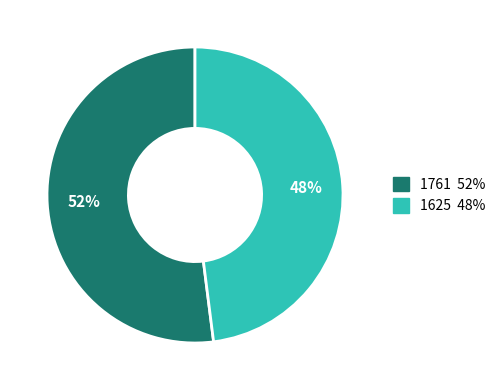

Count the number of slices in the pie.

2